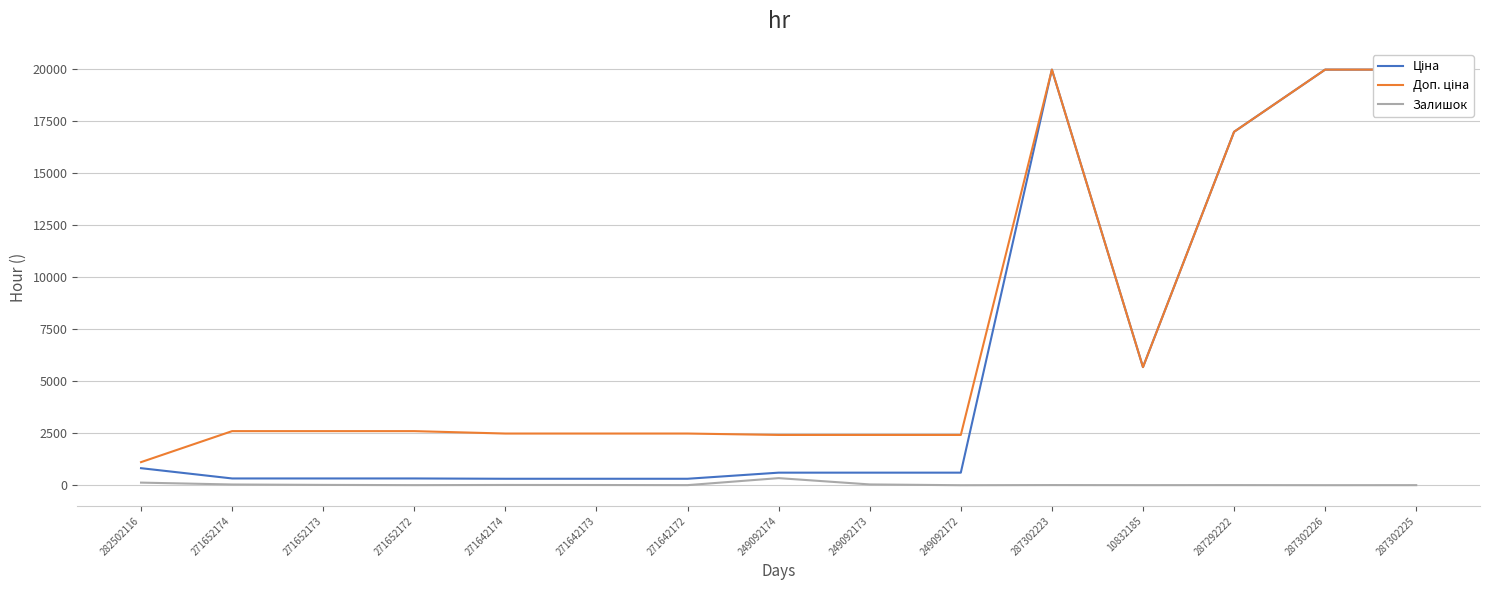

Which has a higher value, 271642174 or 282502116?

282502116